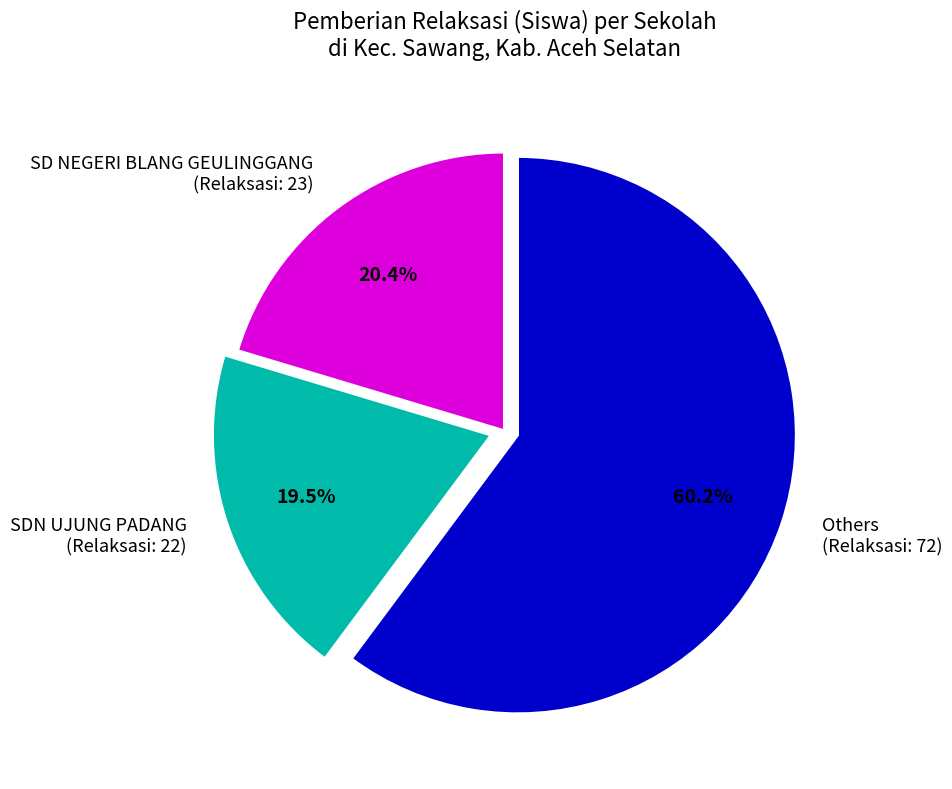

Which has a higher value, SD NEGERI BLANG GEULINGGANG (Relaksasi: 23) or SDN UJUNG PADANG (Relaksasi: 22)?

SD NEGERI BLANG GEULINGGANG (Relaksasi: 23)